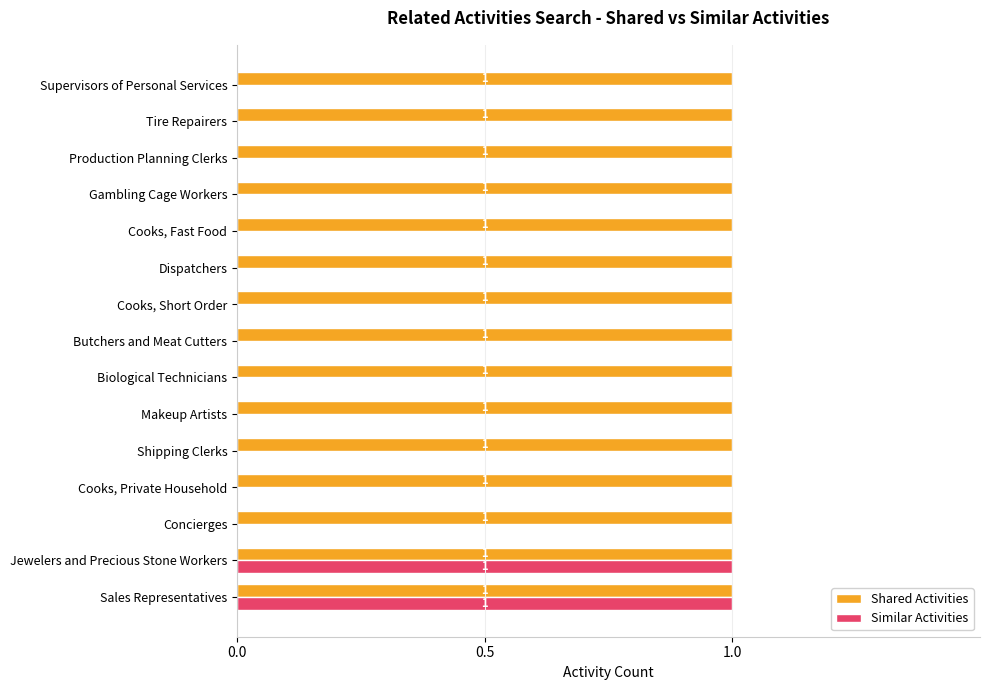

How many Similar Activities values are between 0 and 1?

15